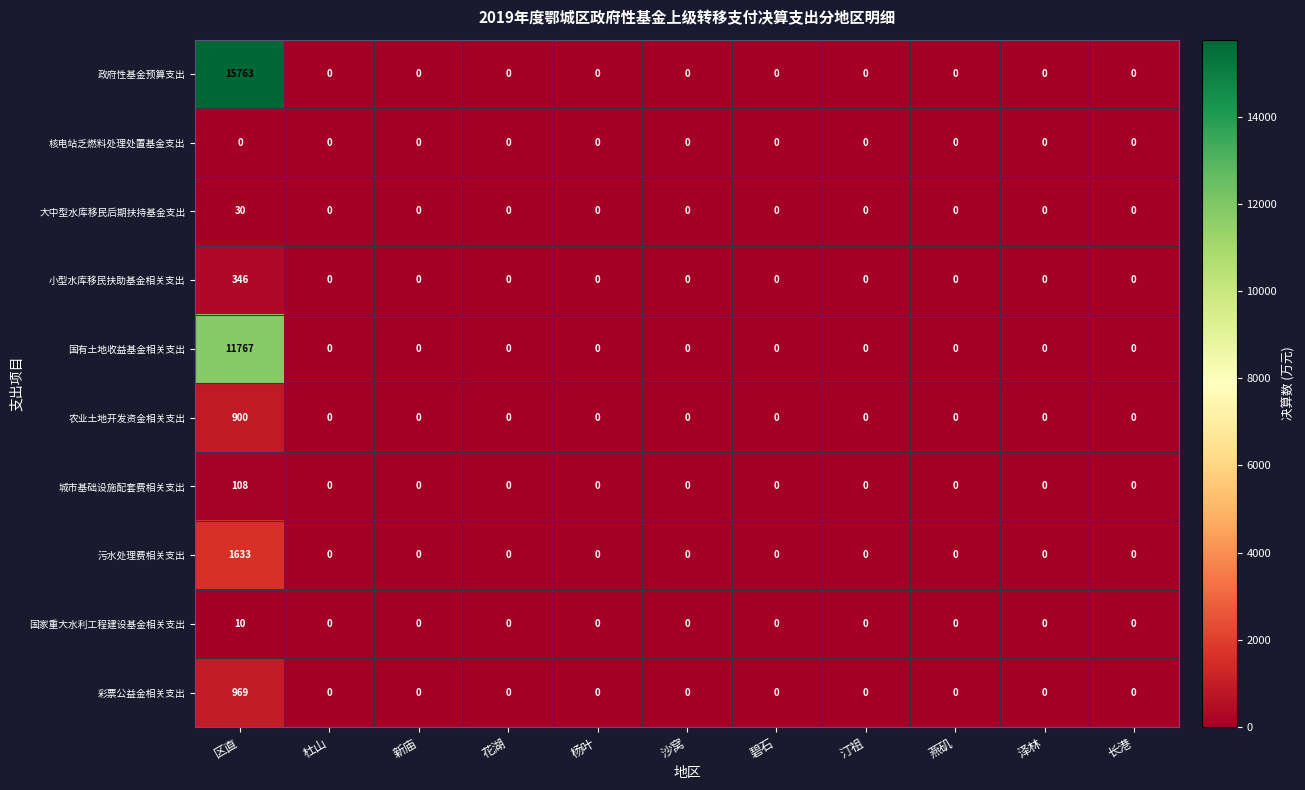

True or false: 污水处理费相关支出 has a value of 0 at 花湖.

True